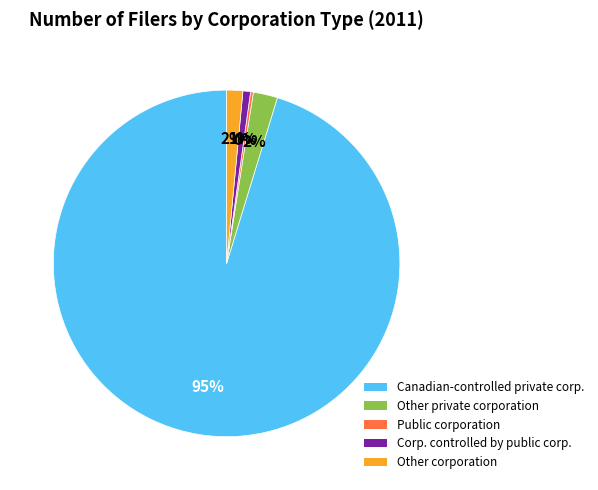

To the nearest percent, what is the difference between the largest and smallest slice percentages?

95%